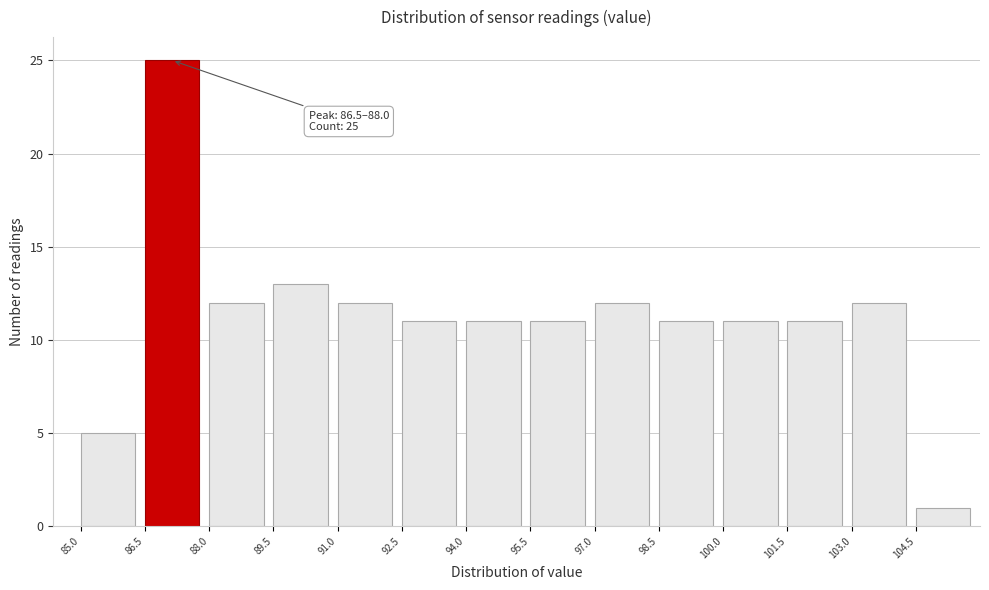

Which range on the x-axis has the tallest bar?

86.5 to 88.0